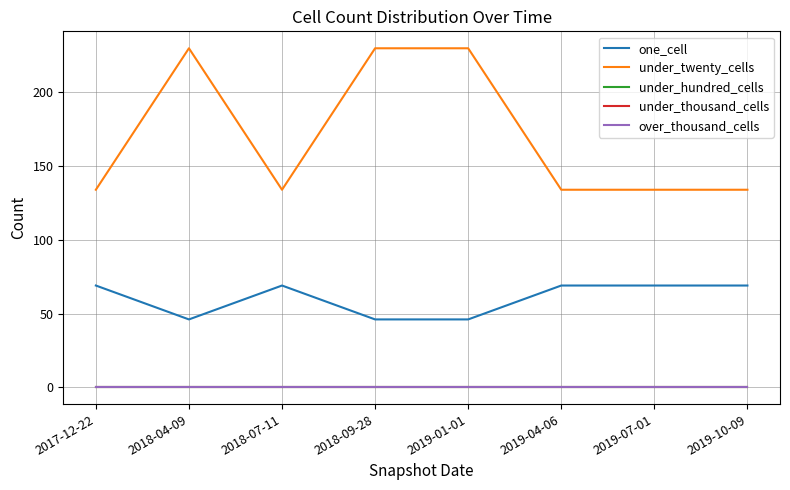

True or false: under_twenty_cells has a value of 134 at 2017-12-22.

True